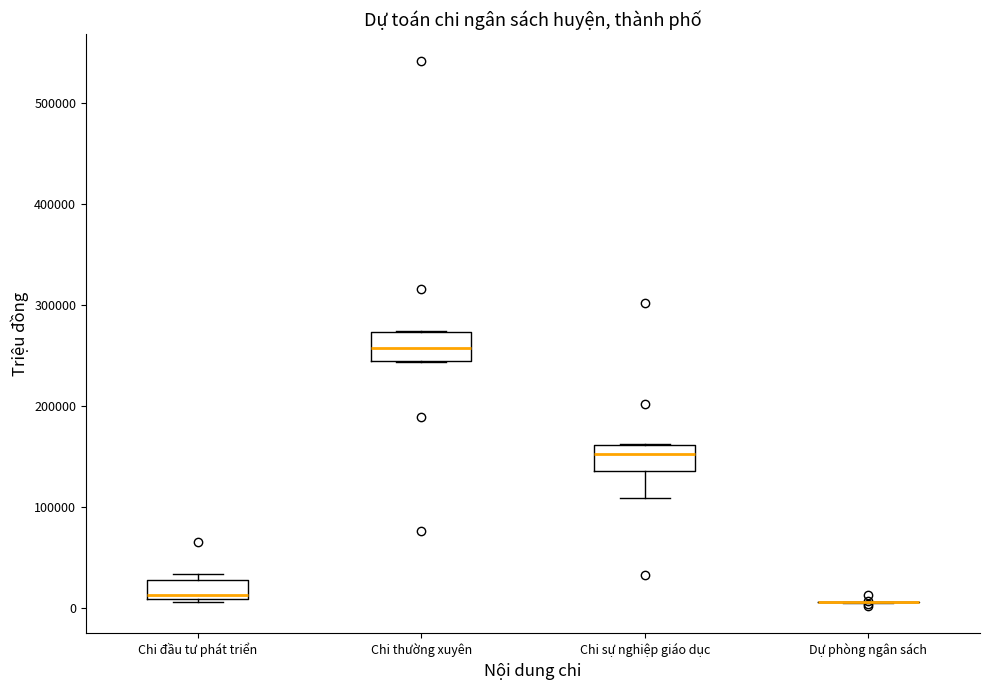

Where does the median line of the box for Chi sự nghiệp giáo dục sit on the y-axis? The values are not printed on the chart, so give them approximately, as read against the axis.

150000